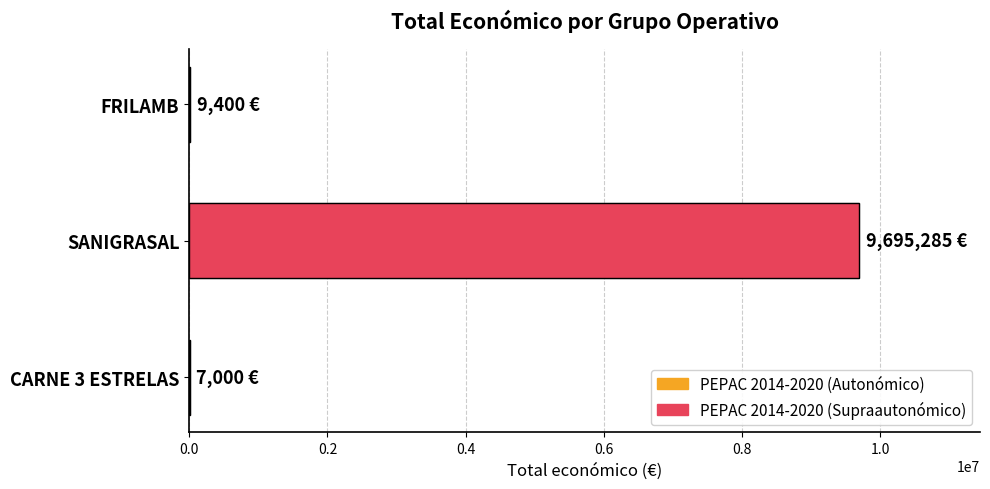

What is the maximum value shown in the chart?

9695285